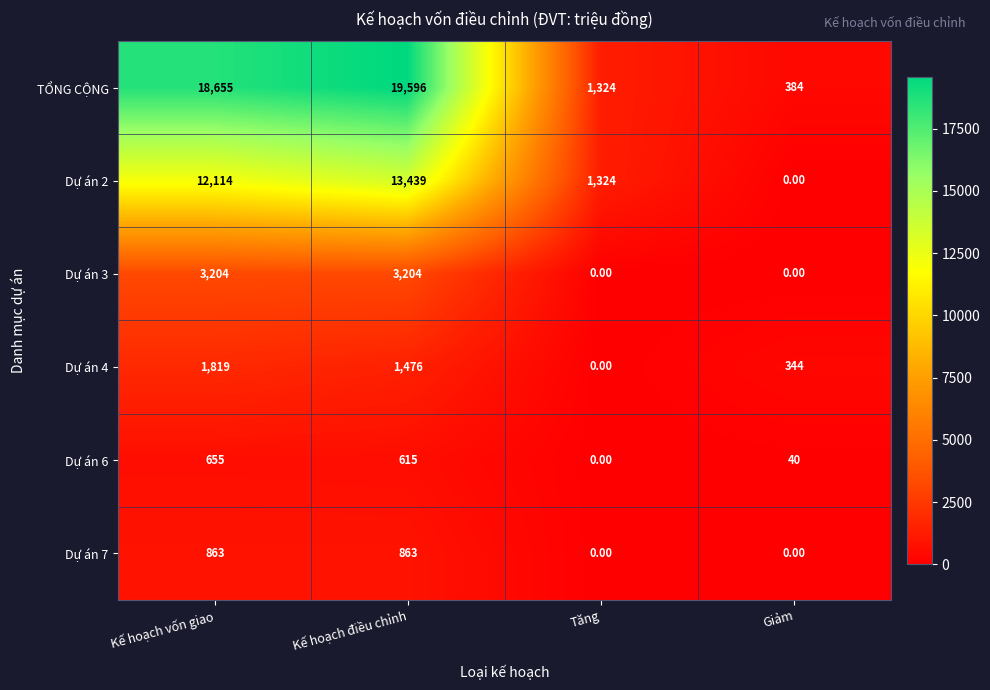

What is the total value across all series at Kế hoạch vốn giao?

37310